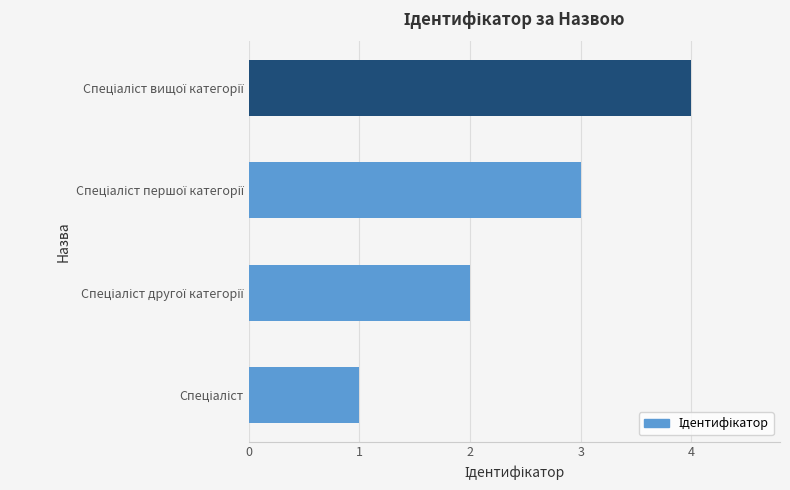

What is the maximum value shown in the chart?

4